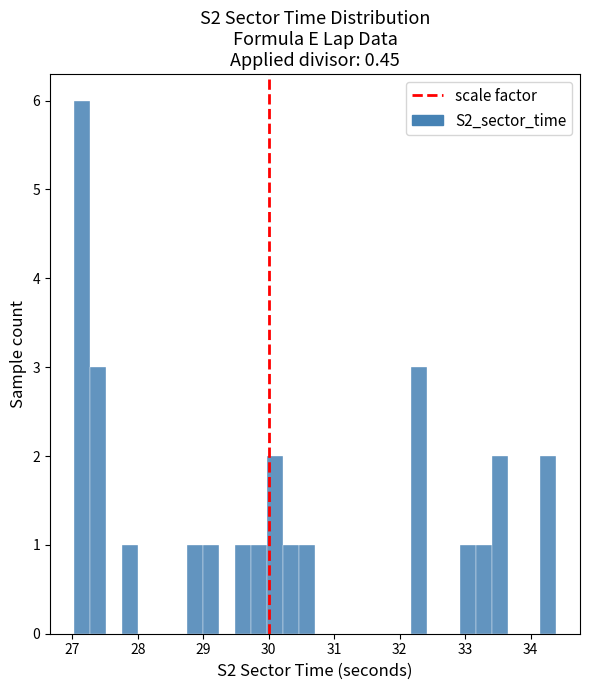

Around what value on the x-axis is the tallest bar? Give the approximate position of its centre, as read against the axis.

27.2